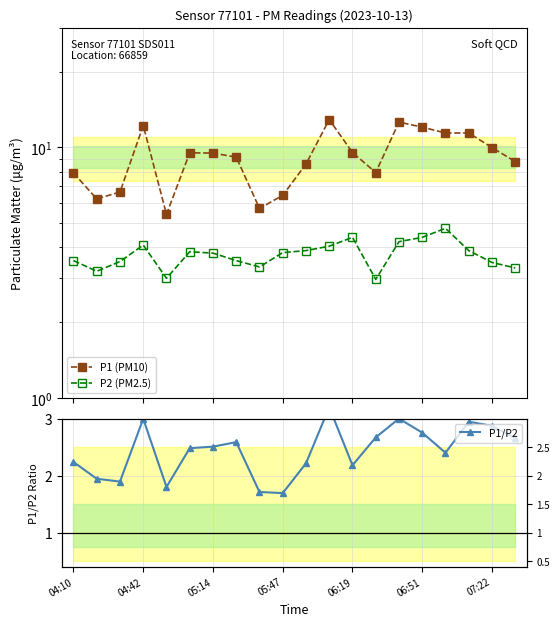

What is the sum of all P2 (PM2.5) values?

74.8